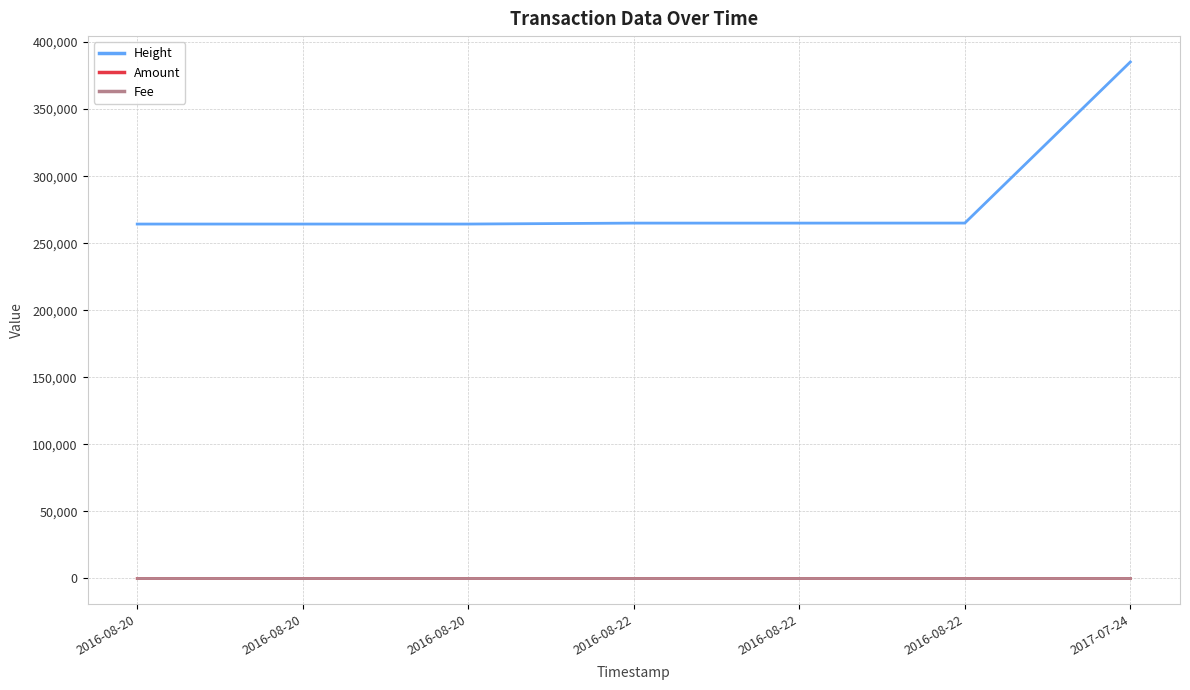

Which series has the widest spread of values?

Height